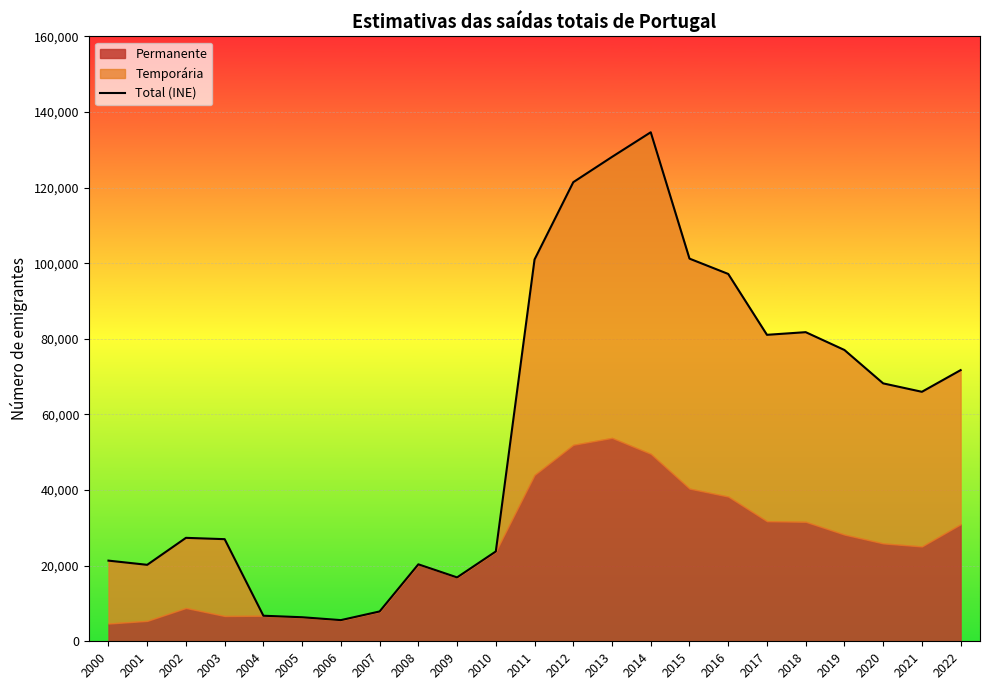

List the labels in order of value, smallest first.

2006, 2005, 2004, 2007, 2009, 2001, 2008, 2000, 2010, 2003, 2002, 2021, 2020, 2022, 2019, 2017, 2018, 2016, 2011, 2015, 2012, 2013, 2014